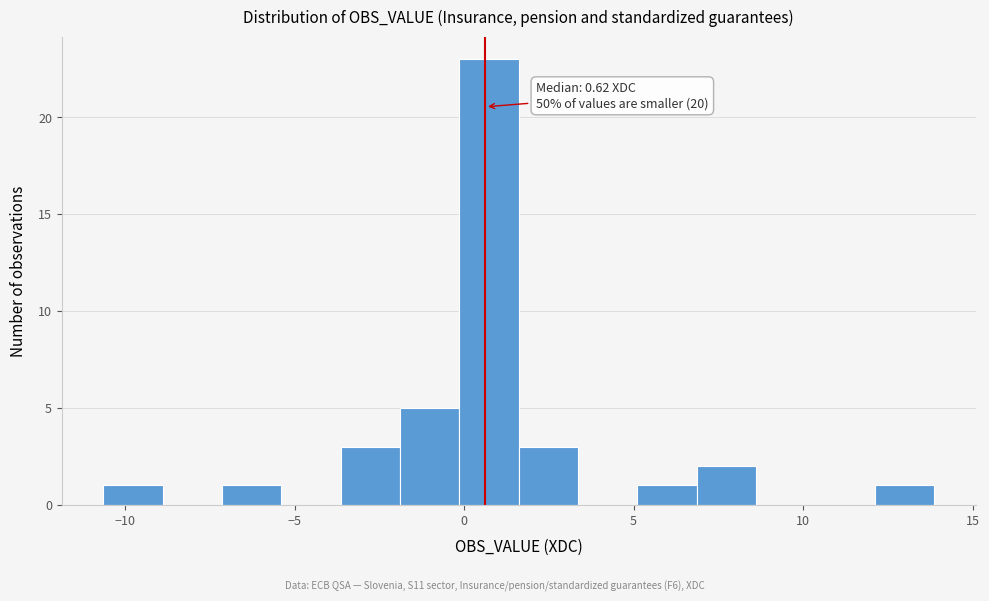

Around what value on the x-axis is the tallest bar? Give the approximate position of its centre, as read against the axis.

0.5